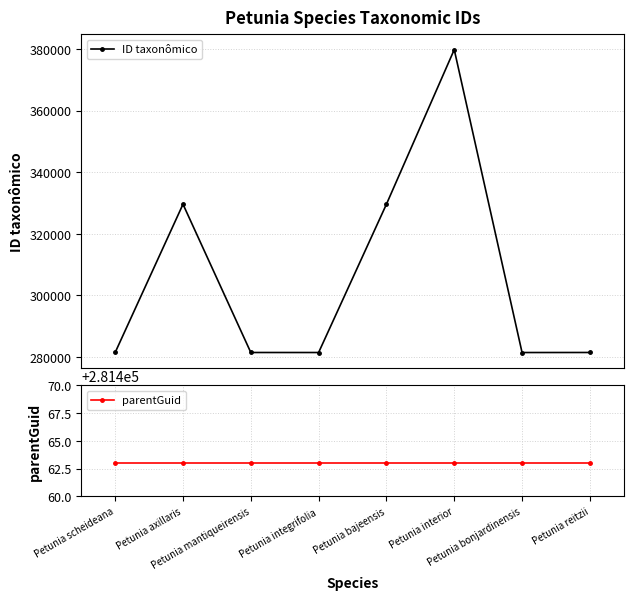

True or false: parentGuid has more than 1 interior local peaks.

False